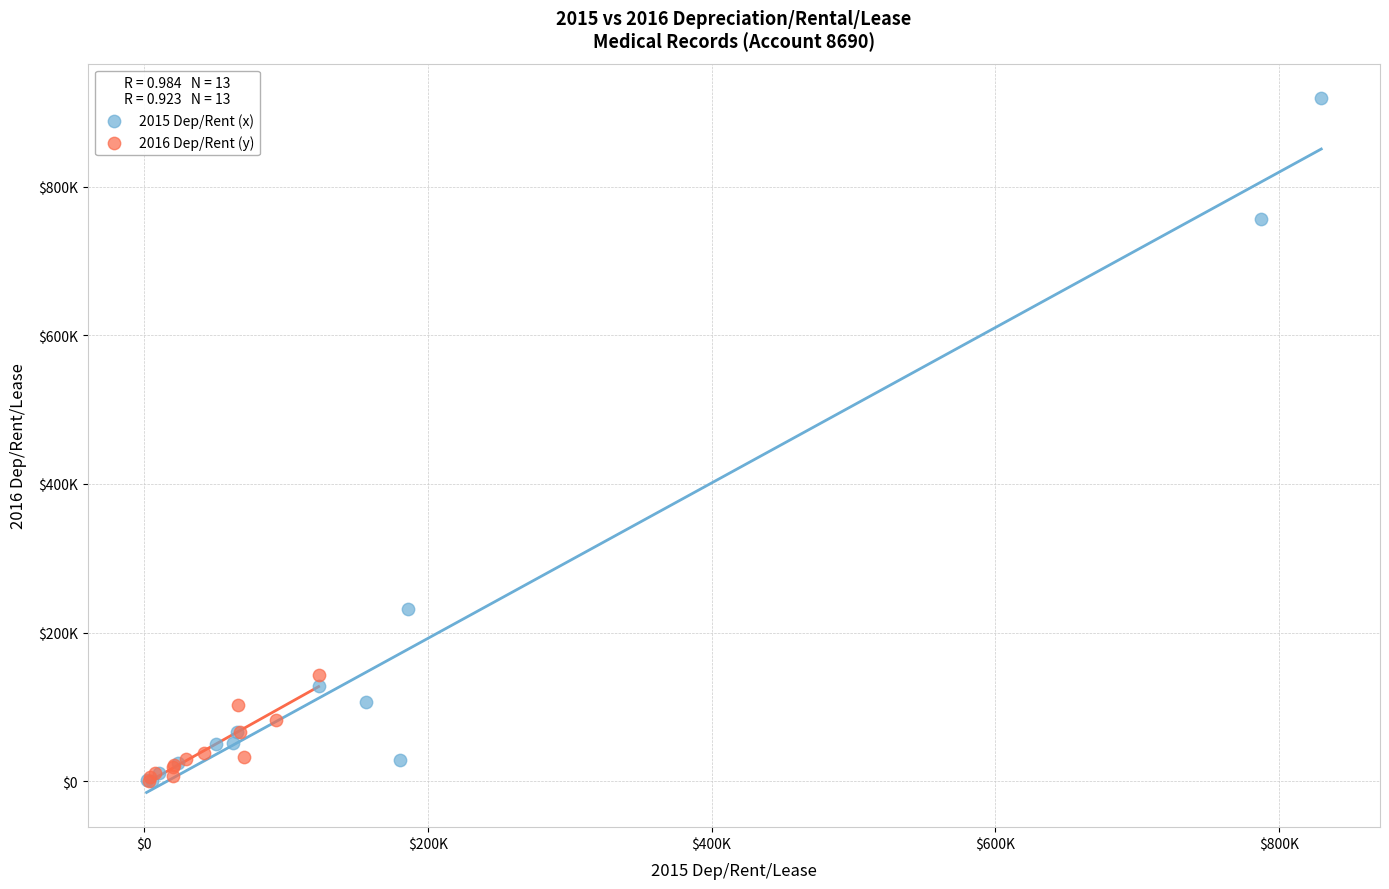

Which series contains the highest Y value?

2015 Dep/Rent (x)